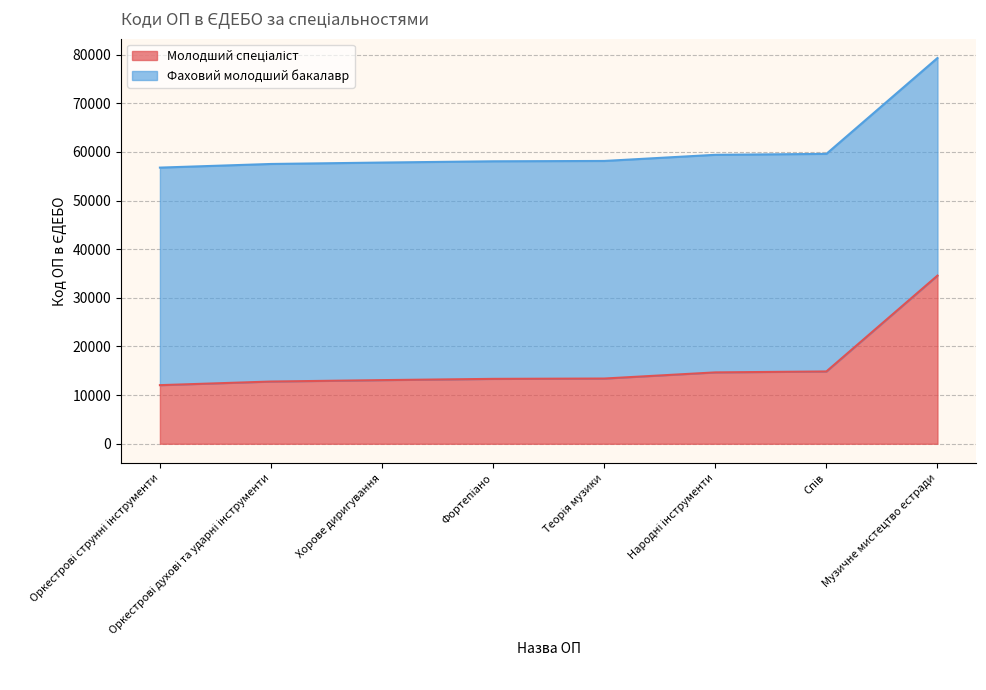

What is the smallest value displayed?

12044